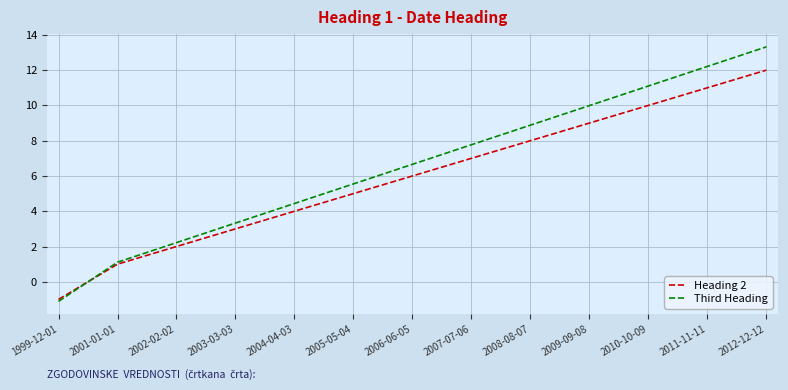

The value of Third Heading at 2002-02-02 is 3.0. True or false?

False